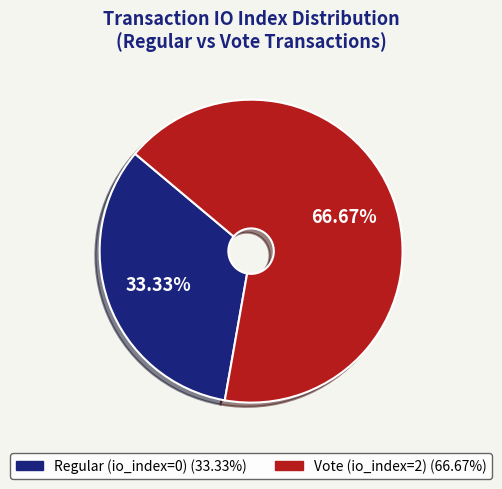

Is it true that Regular (io_index=0) is 24% of the pie?

False